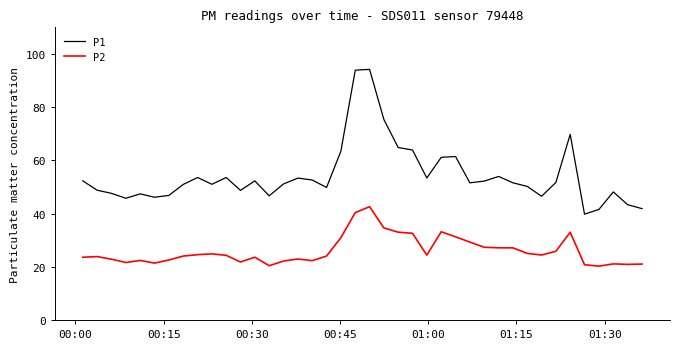

True or false: P2 and P1 cross at least once.

False